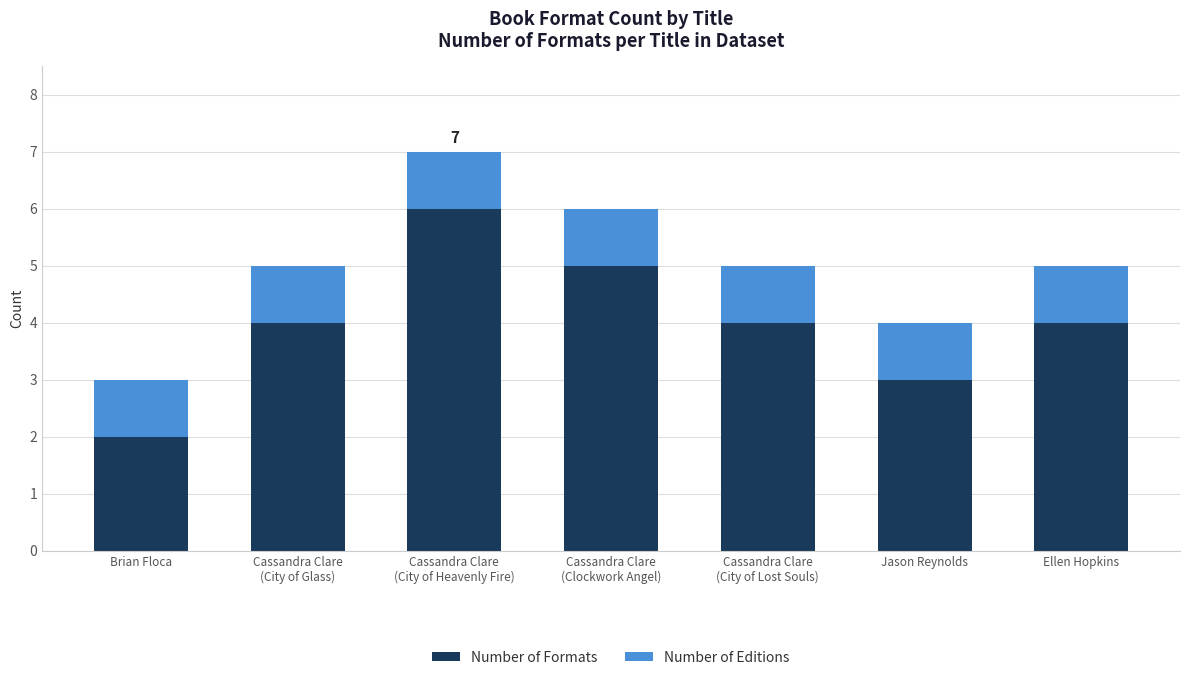

Reading left to right, what are the values for Number of Formats?

2	4	6	5	4	3	4